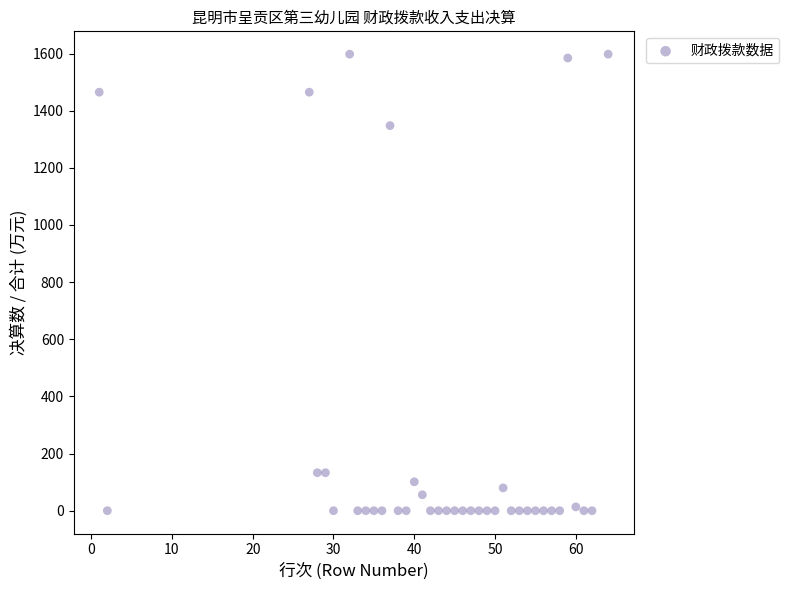

What Y value in the scatter plot is closest to 798?

1347.7